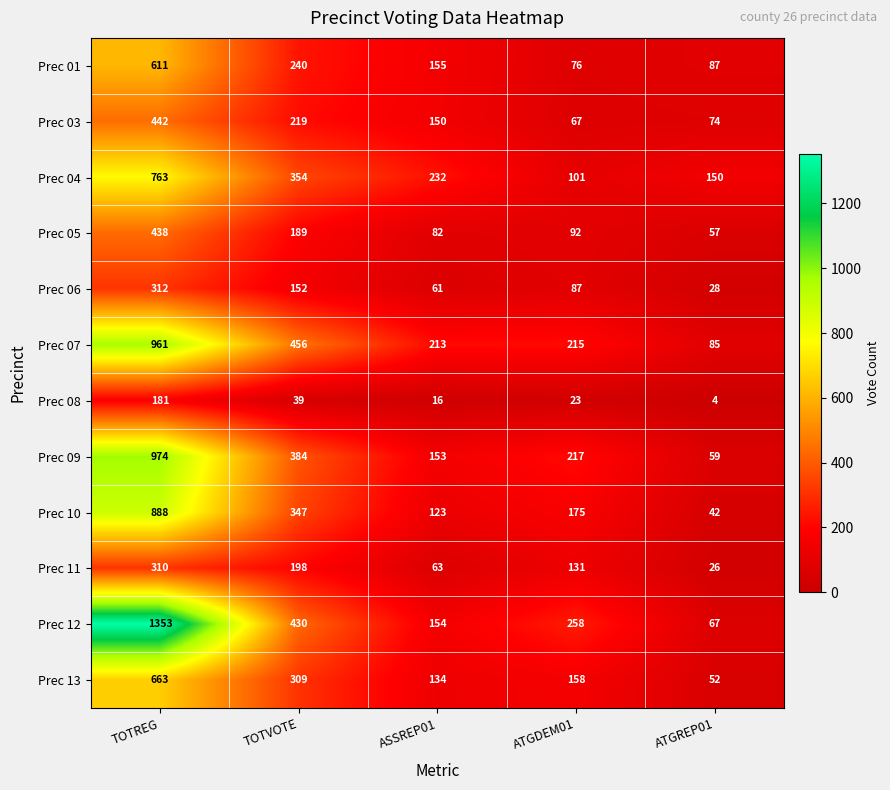

At TOTVOTE, list the series in order from smallest to largest.

Prec 08, Prec 06, Prec 05, Prec 11, Prec 03, Prec 01, Prec 13, Prec 10, Prec 04, Prec 09, Prec 12, Prec 07